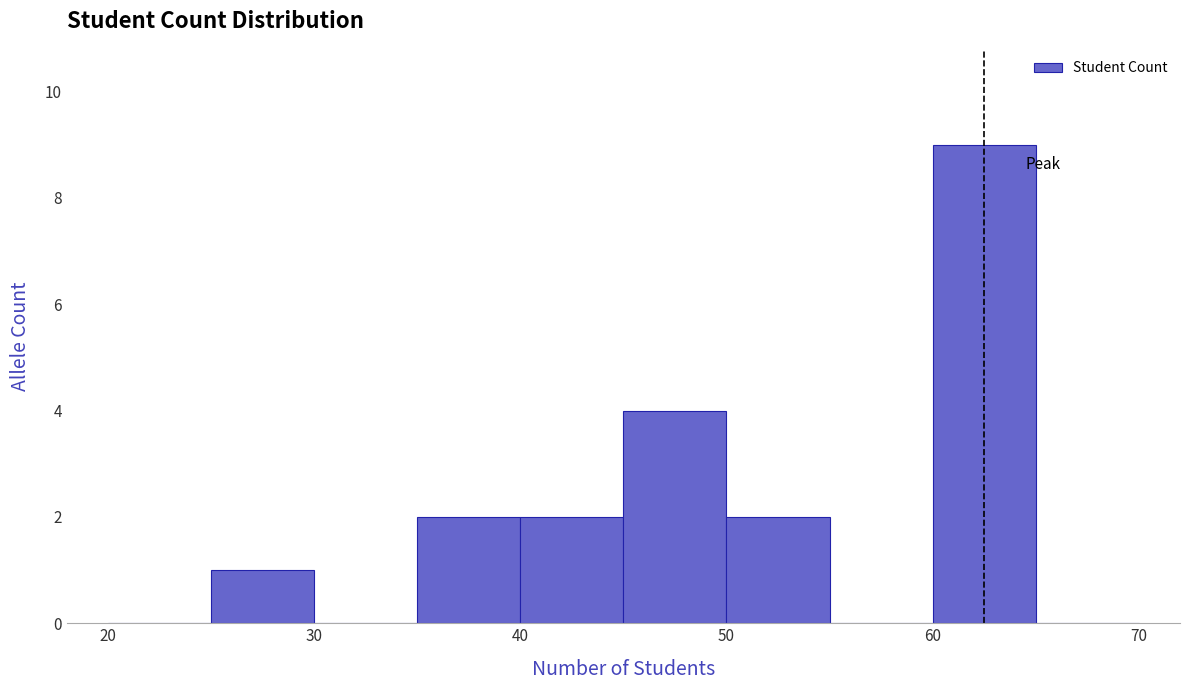

Reading left to right, transcribe this chart: for each bar, give the range it covers on the x-axis and its height. The values are not printed on the chart, so give them approximately, as read against the axis.

20 to 25: 0
25 to 30: 1
30 to 35: 0
35 to 40: 2
40 to 45: 2
45 to 50: 4
50 to 55: 2
55 to 60: 0
60 to 65: 9
65 to 70: 0